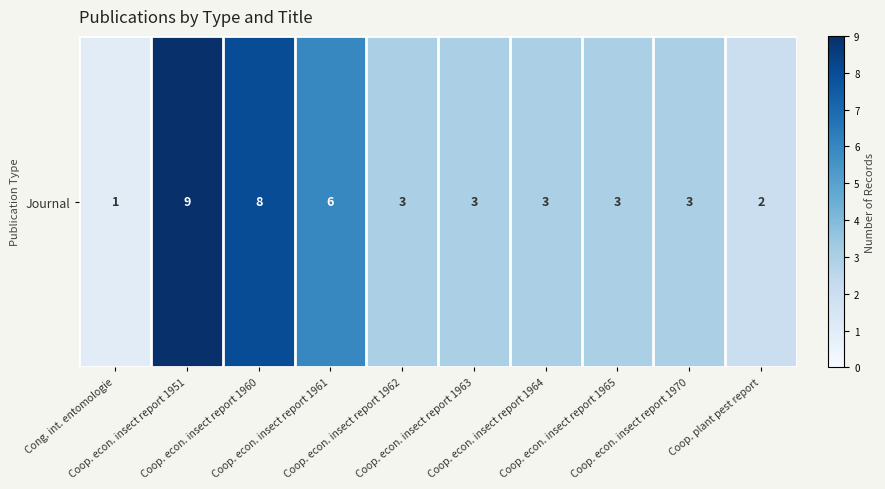

Rank the categories by value from lowest to highest.

Cong. int. entomologie, Coop. plant pest report, Coop. econ. insect report 1962, Coop. econ. insect report 1963, Coop. econ. insect report 1964, Coop. econ. insect report 1965, Coop. econ. insect report 1970, Coop. econ. insect report 1961, Coop. econ. insect report 1960, Coop. econ. insect report 1951